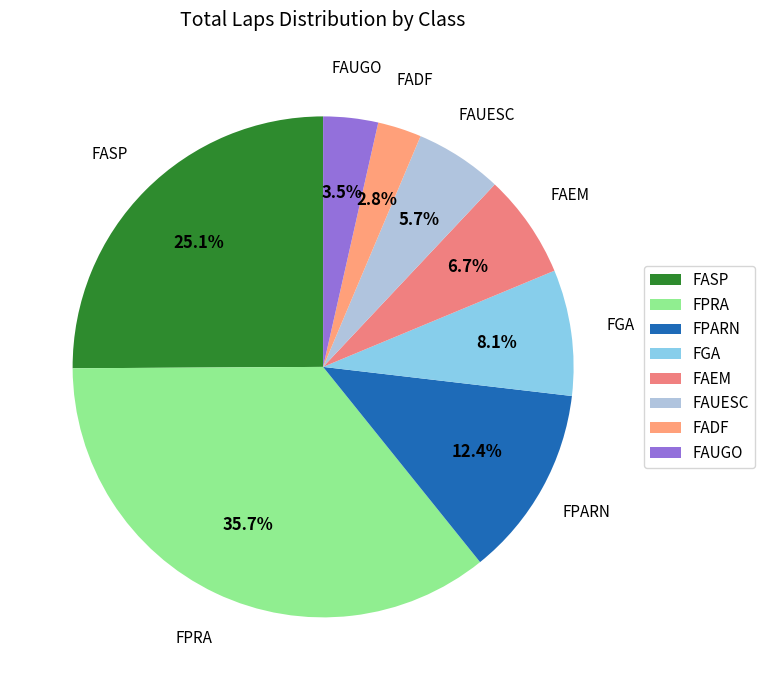

What percentage is the FADF slice, to the nearest percent?

3%